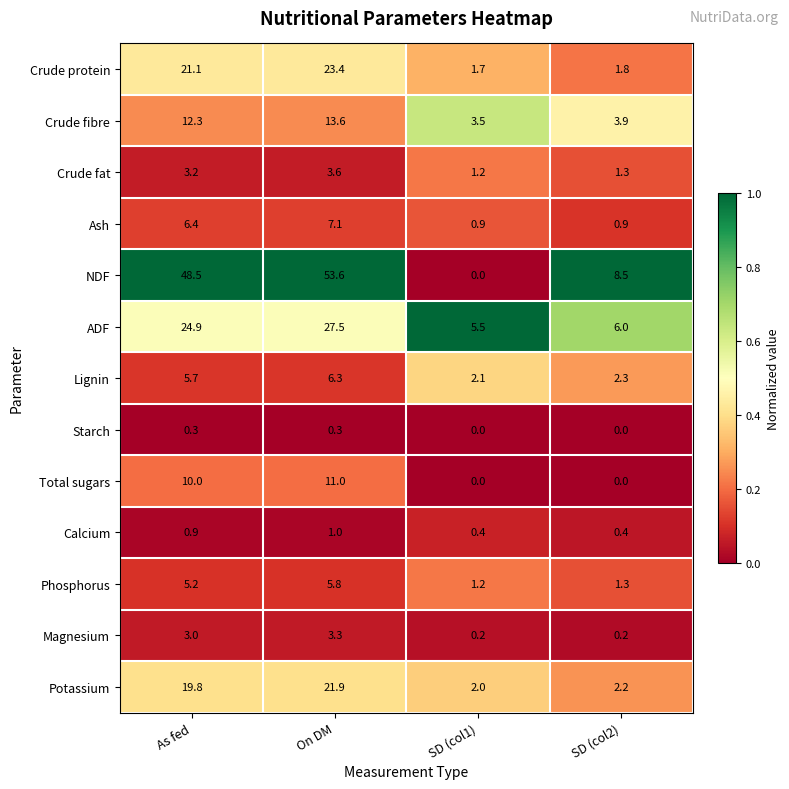

Rank the series by their maximum value, from highest to lowest.

NDF, ADF, Crude protein, Potassium, Crude fibre, Total sugars, Ash, Lignin, Phosphorus, Crude fat, Magnesium, Calcium, Starch